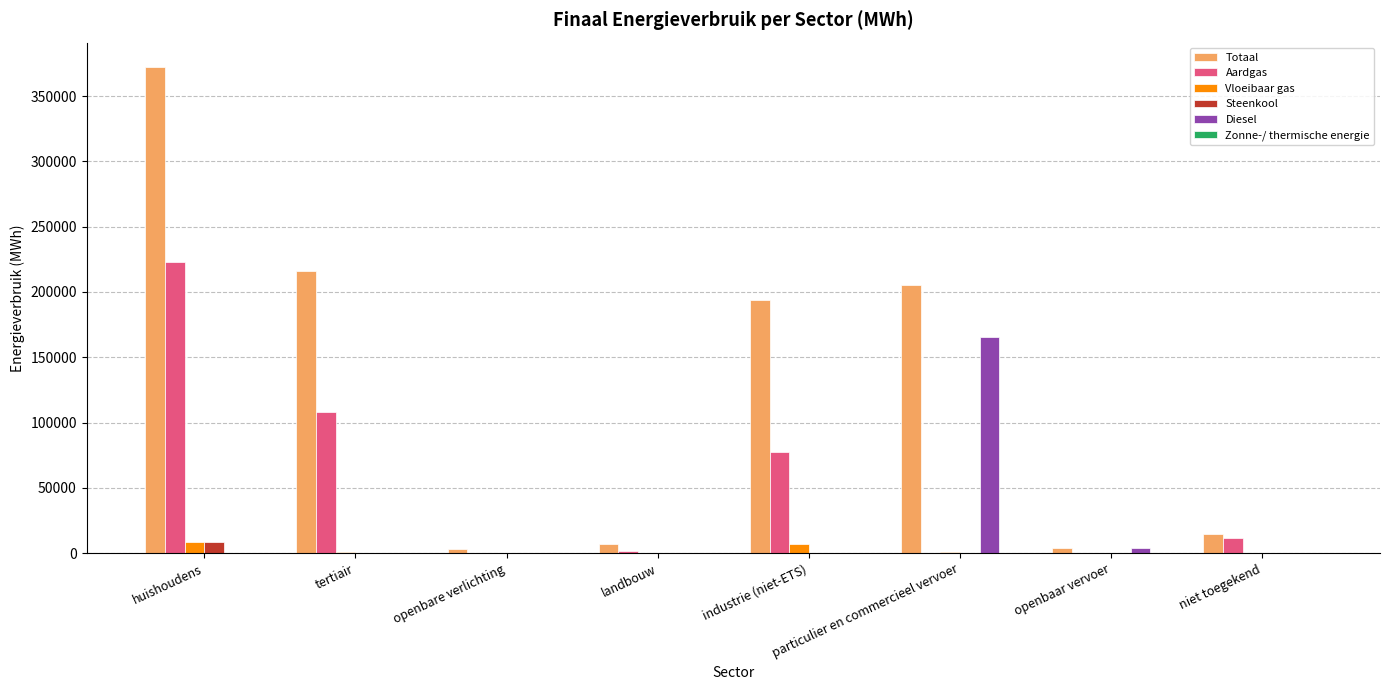

How many distinct data groups are displayed?

6